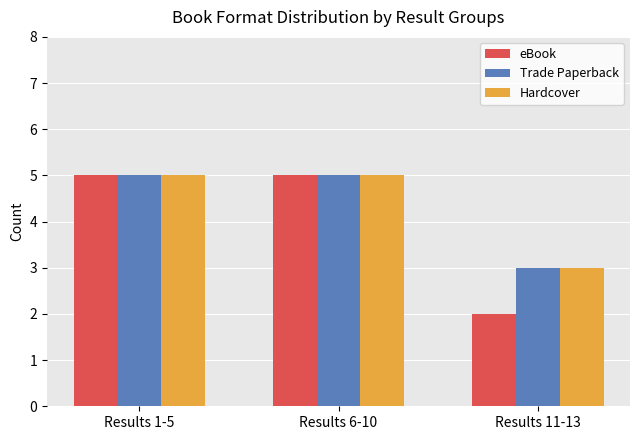

Are the bars grouped side by side (vs. stacked)?

Yes